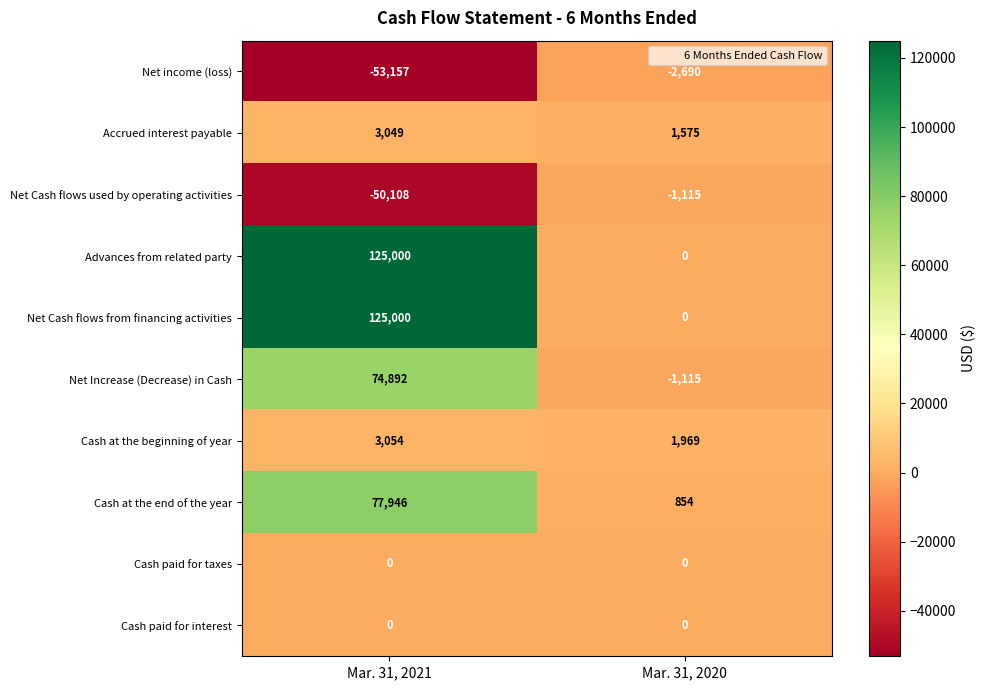

True or false: Net Cash flows used by operating activities has a value of -24493 at Mar. 31, 2021.

False